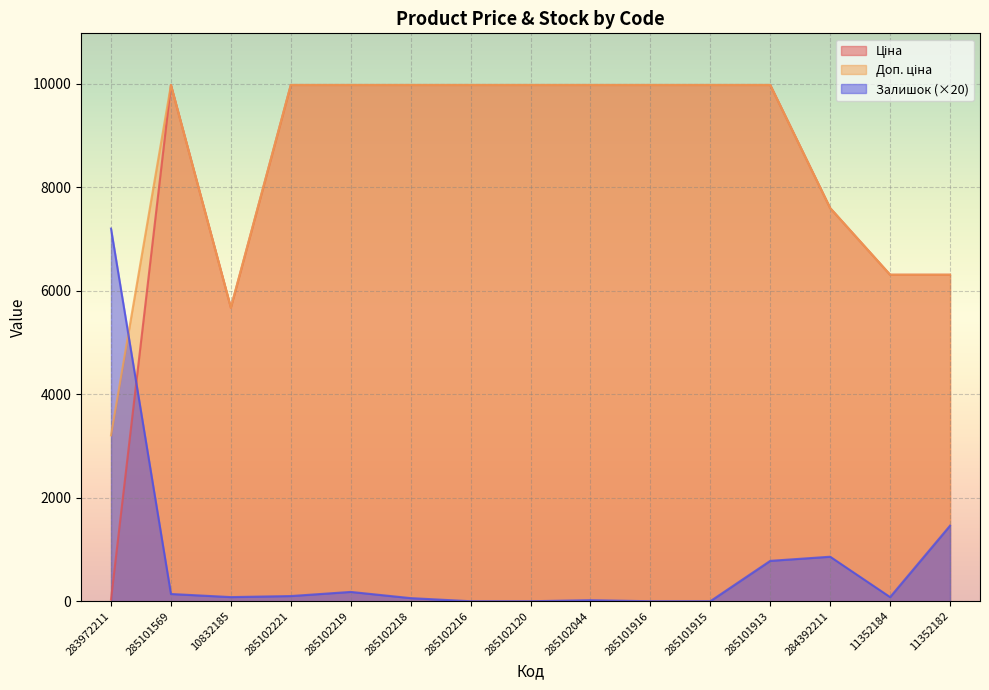

Which category has the lowest value across all series?

285102216